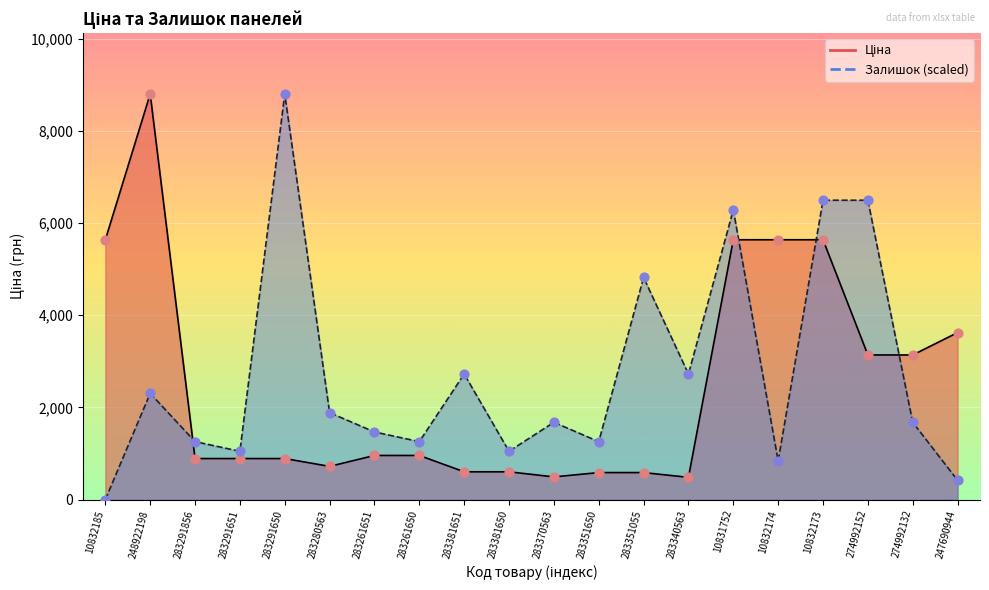

What is the total value across all series at 283340563?

3205.2